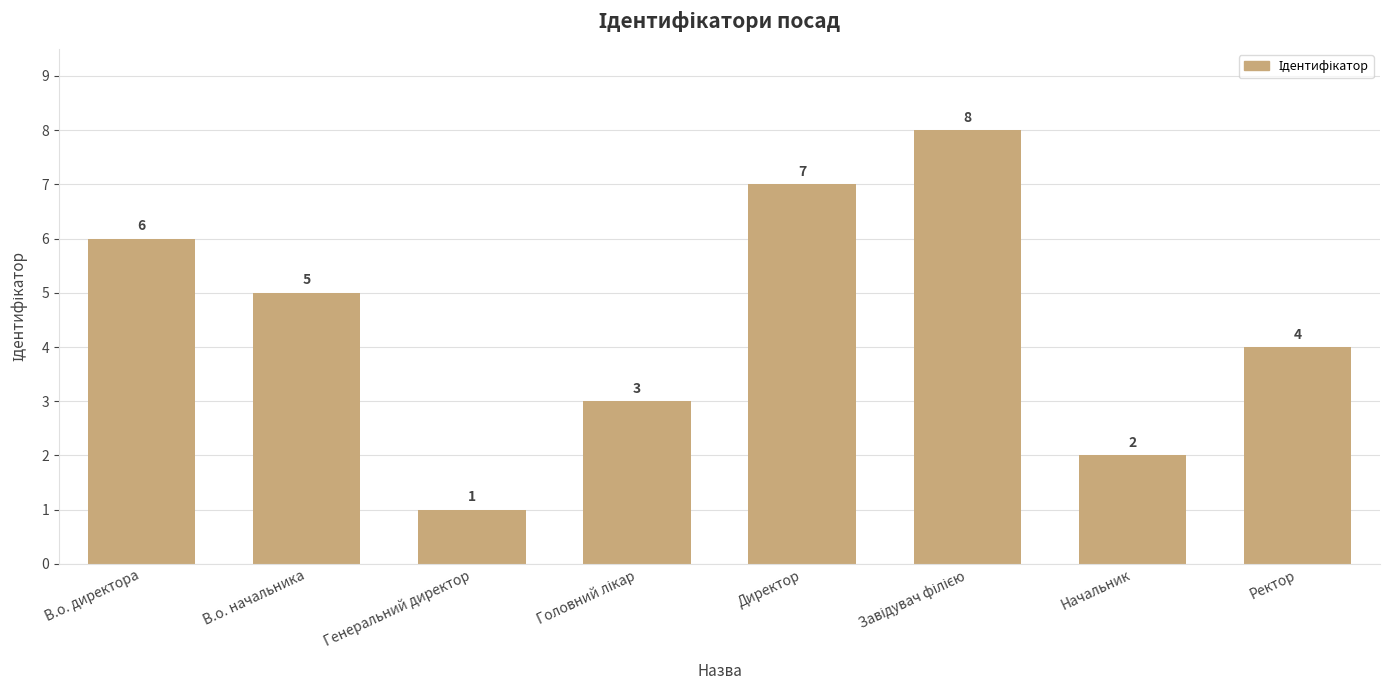

What is the minimum value shown in the chart?

1